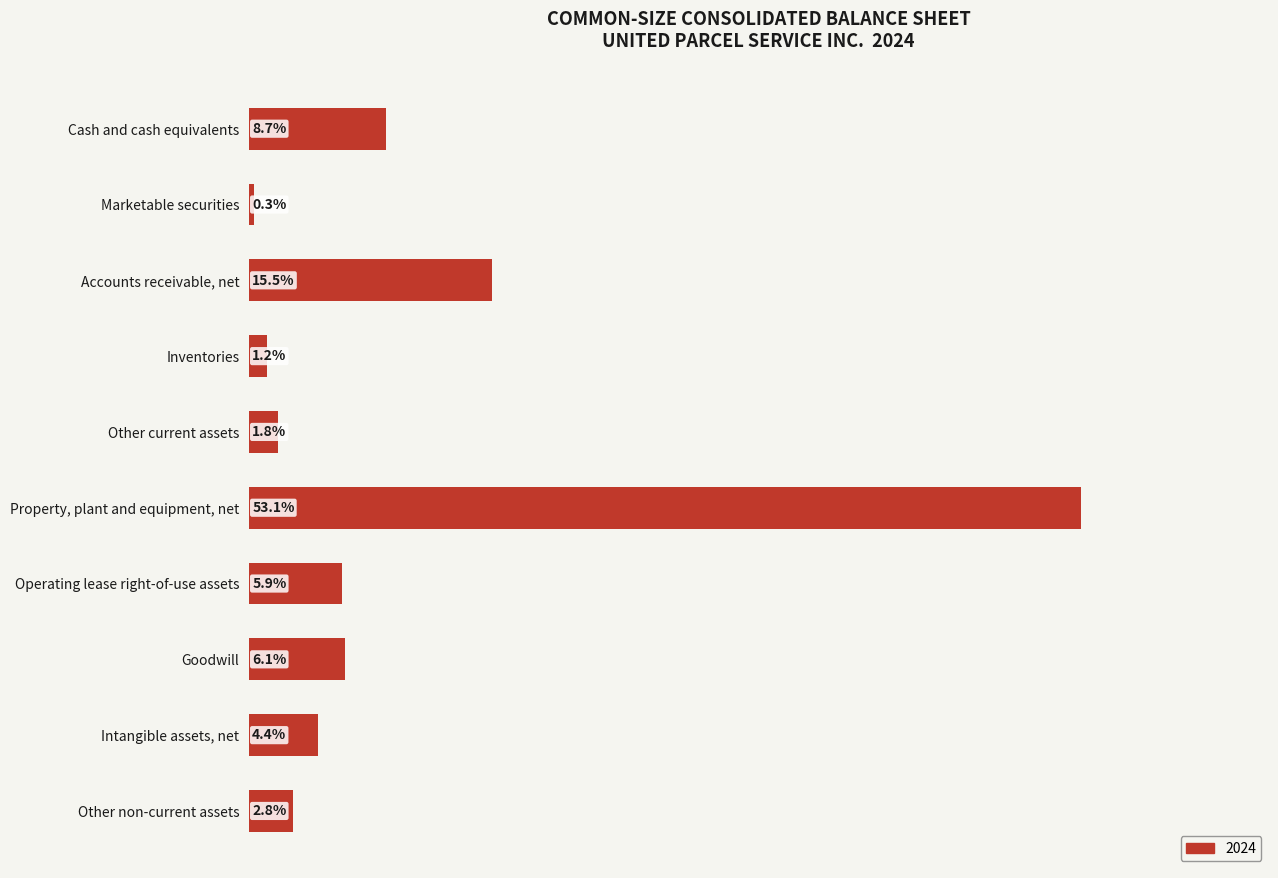

Are the bars horizontal?

Yes